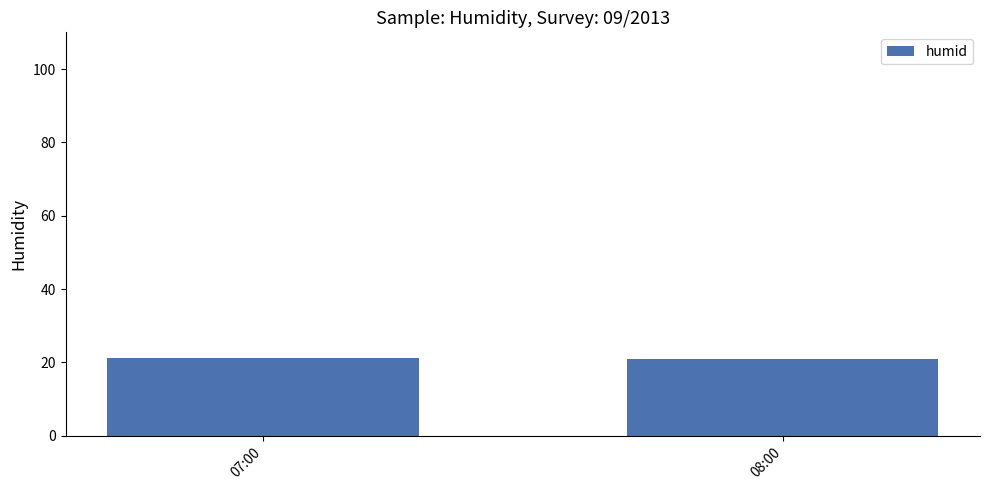

Approximately how many times larger is the value at 08:00 compared to 07:00?

1.0